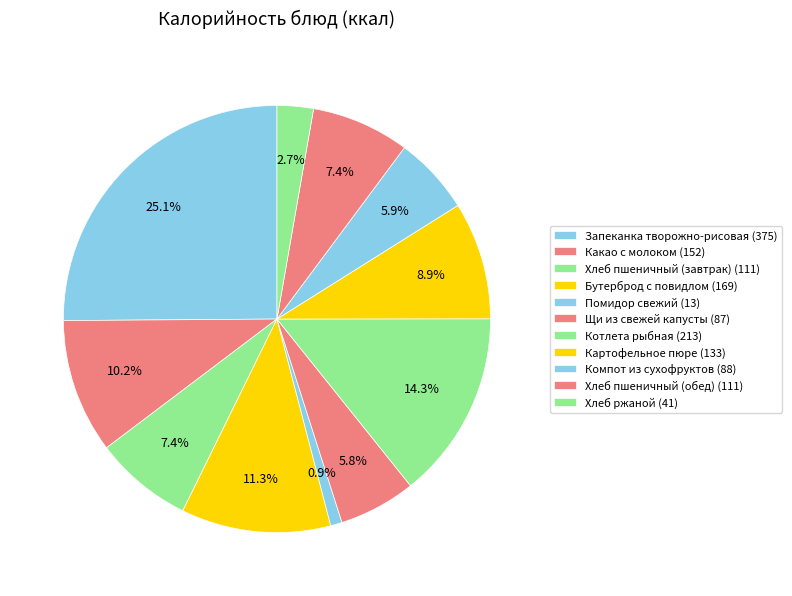

What percentage is the Хлеб пшеничный (завтрак) slice, to the nearest percent?

7%